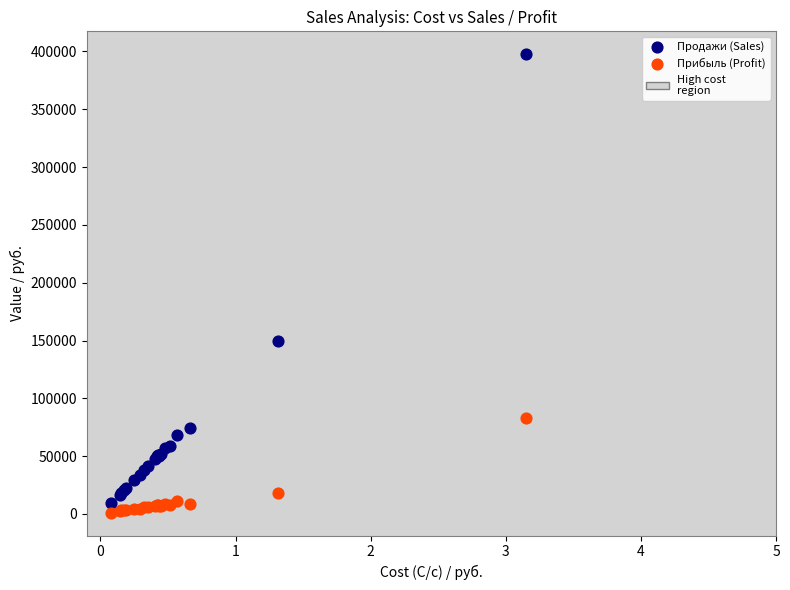

In the Продажи (Sales) series, what Y value is closest to 203342?

149313.1